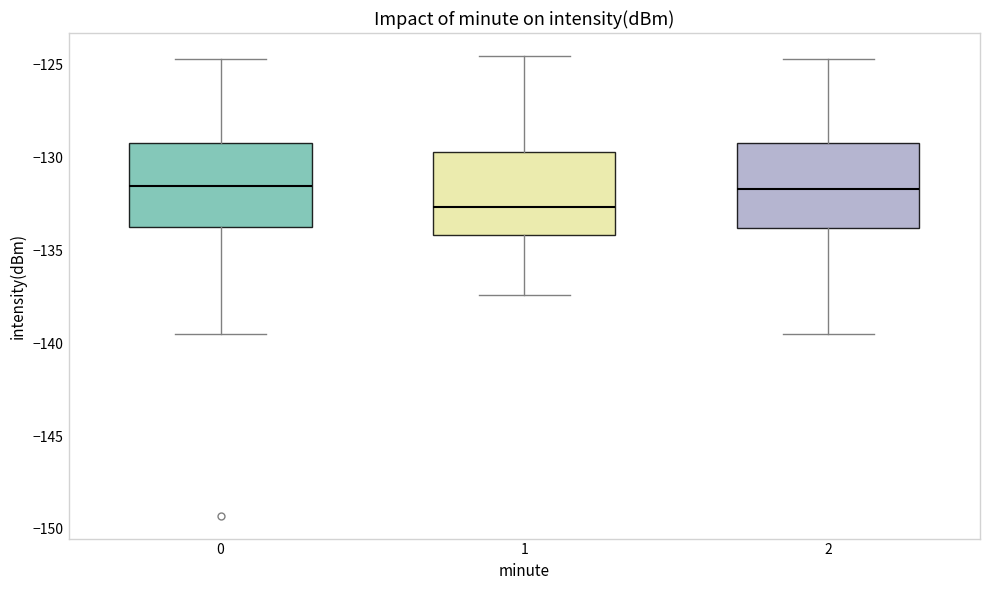

Where does the median line of the box at x = 2 sit on the y-axis? The values are not printed on the chart, so give them approximately, as read against the axis.

-131.5